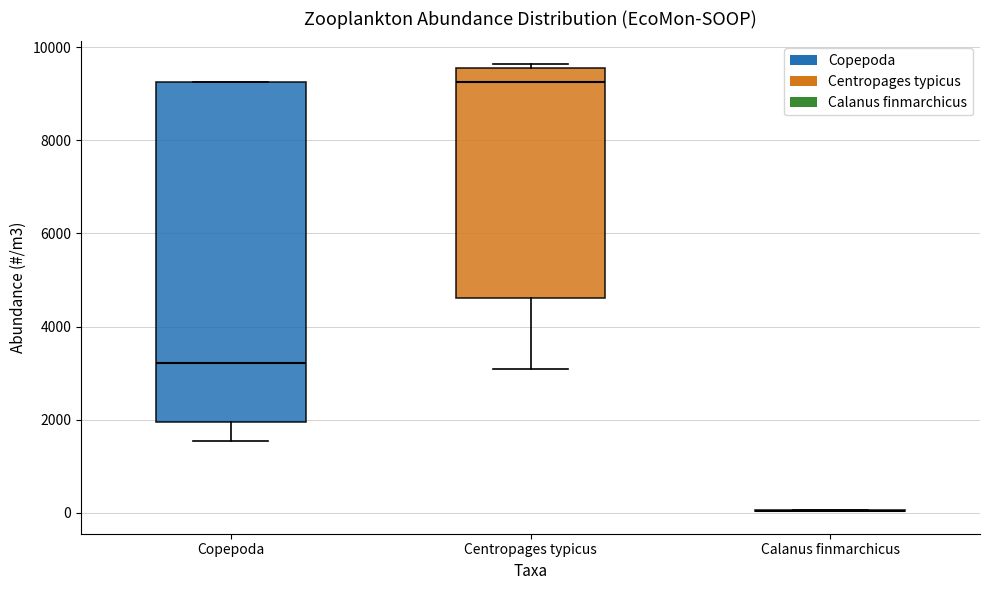

Reading left to right, read every box against the y-axis: the position of its median line, the range the box covers, and the ends of its whiskers. The values are not printed on the chart, so give them approximately, as read against the axis.

Copepoda: median 3200, box 2000 to 9200, whiskers 1600 to 9200
Centropages typicus: median 9200, box 4600 to 9600, whiskers 3000 to 9600 (just above the box's upper edge)
Calanus finmarchicus: box collapsed to a line at 0, whiskers 0 to 0